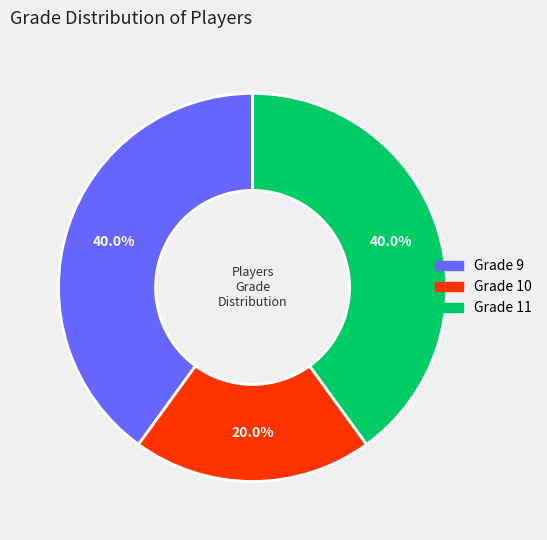

Is there a majority slice in this chart?

No